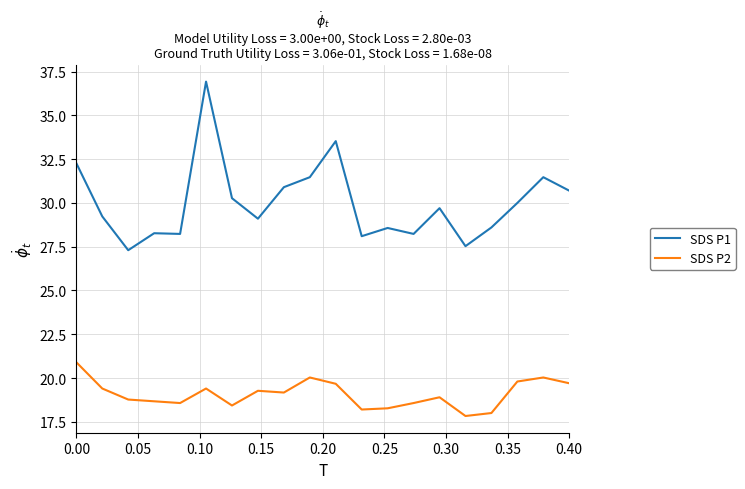

True or false: SDS P2 and SDS P1 cross at least once.

False